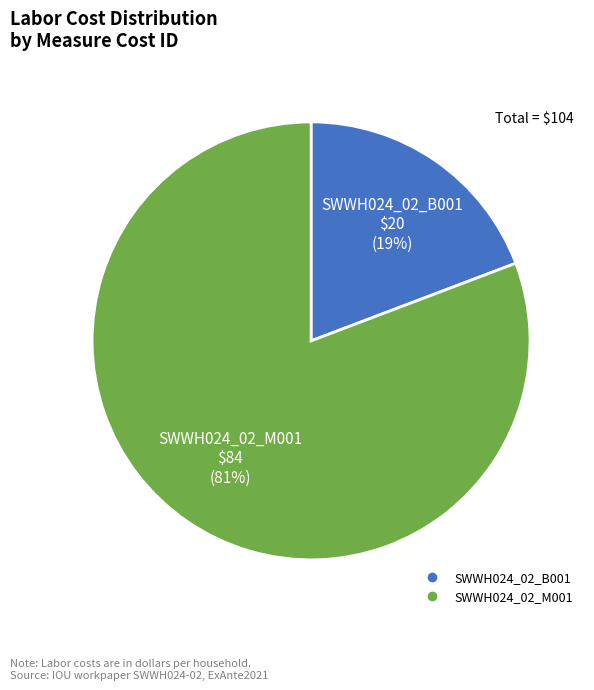

Does SWWH024_02_B001 represent more than half of the total?

No